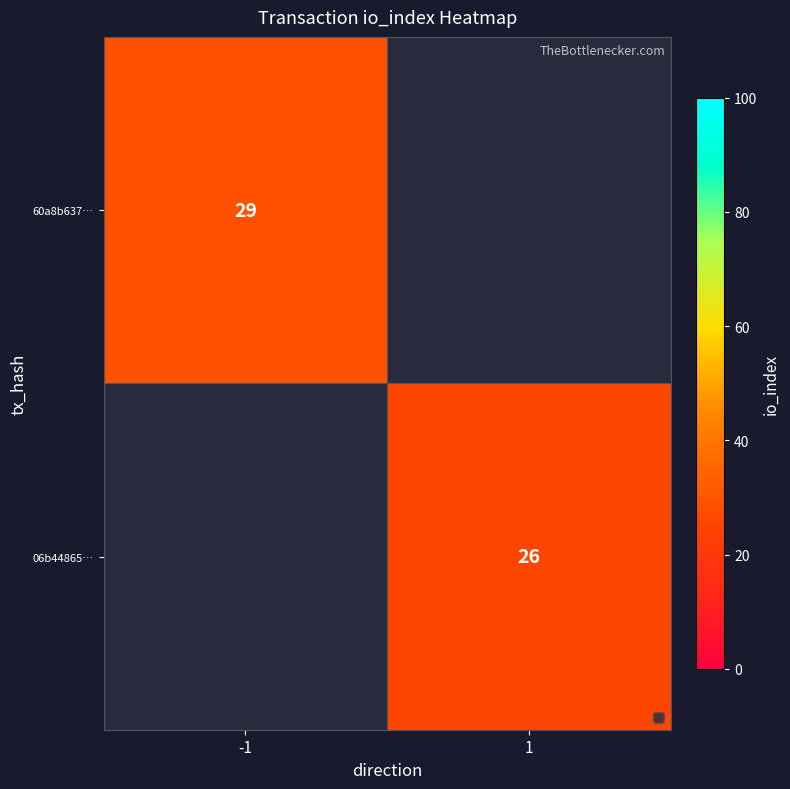

Is it true that 06b44865… equals 36 at 1?

False